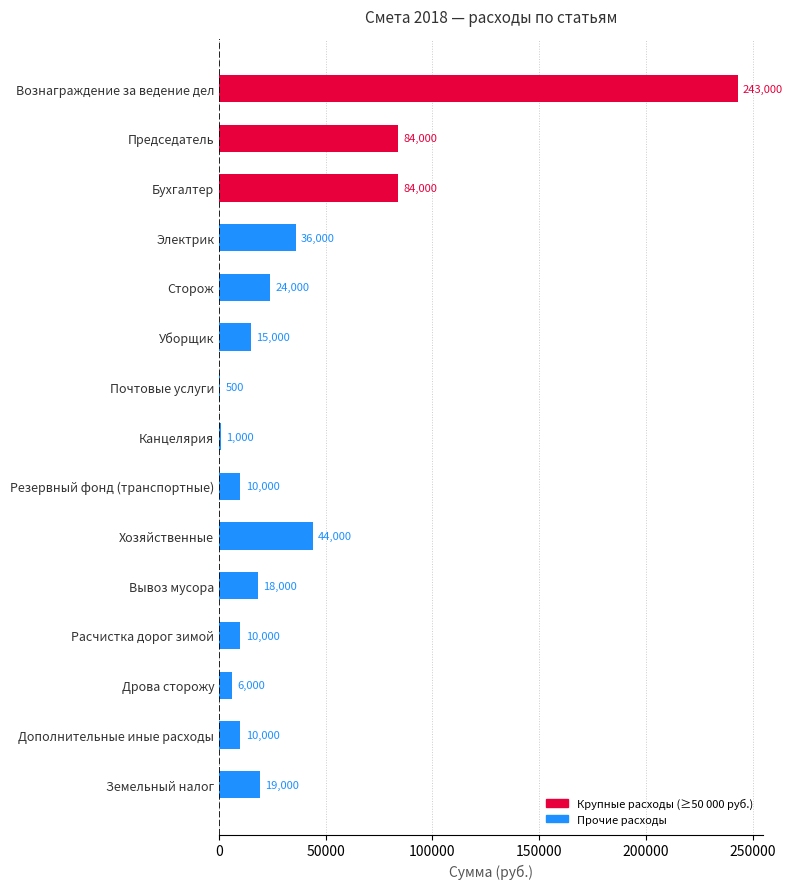

How many data points does each series have?

15